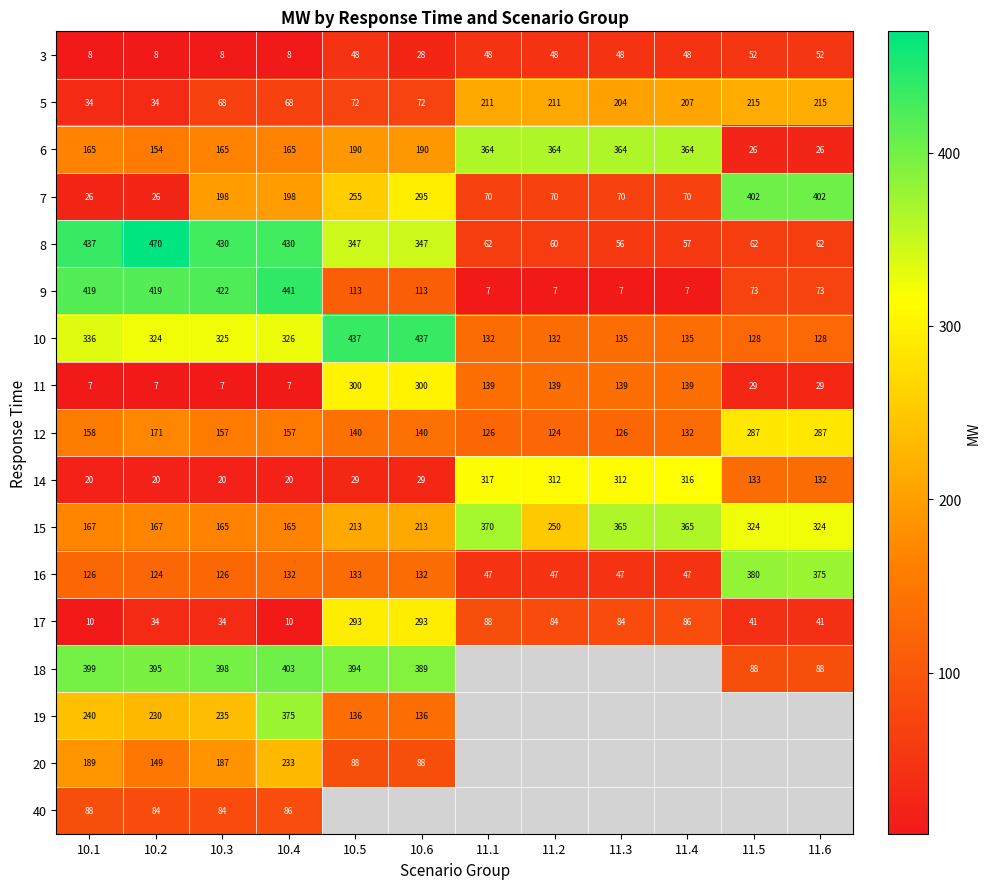

At which label is 3 closest to 30?

10.6